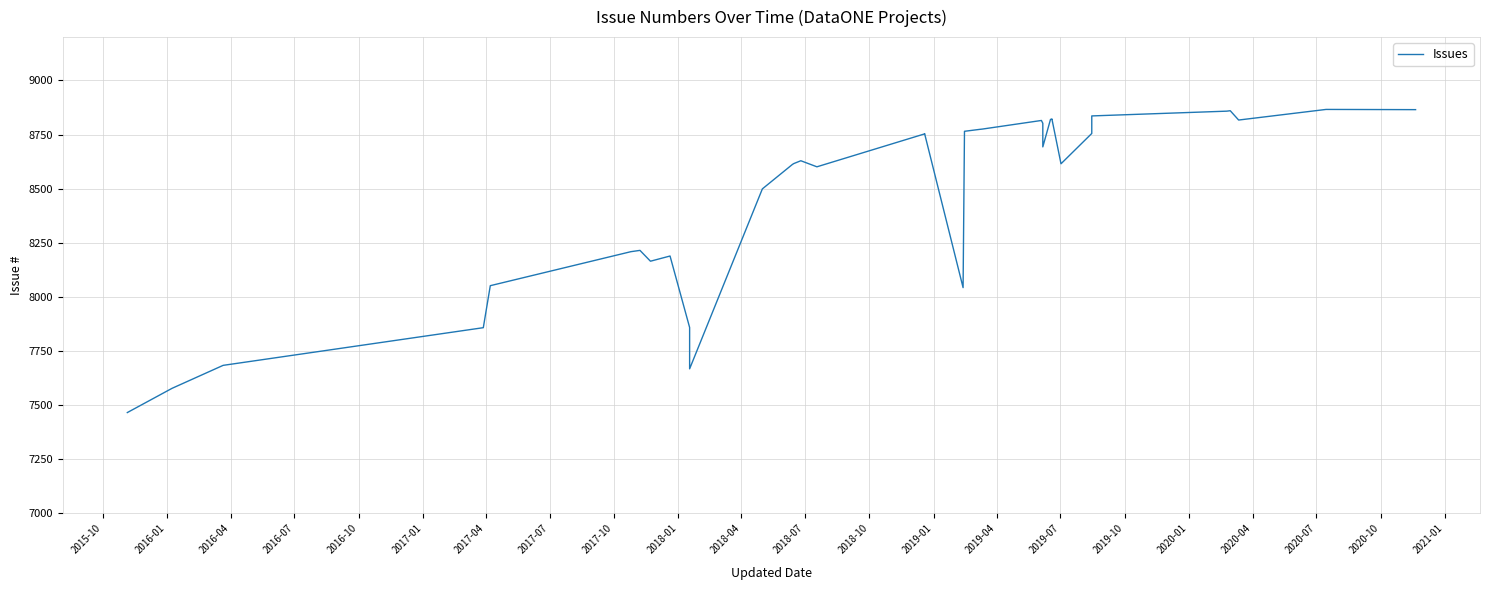

How many interior local valleys (lower than both neighbors) does the data have?

7